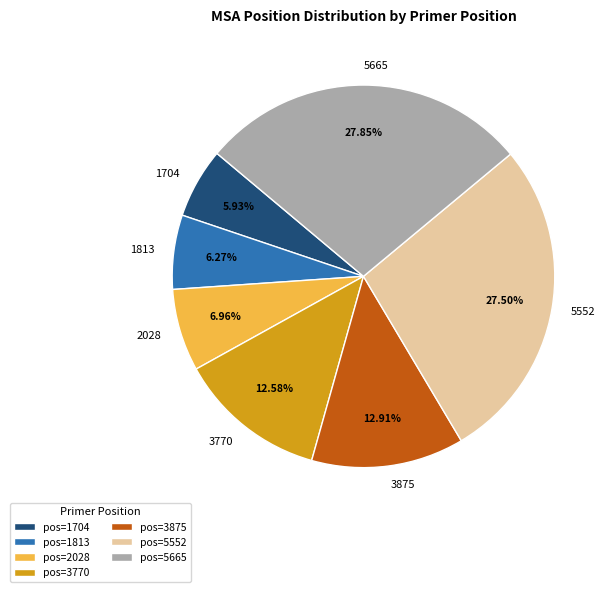

The 3770 slice represents 13% of the pie. True or false?

True